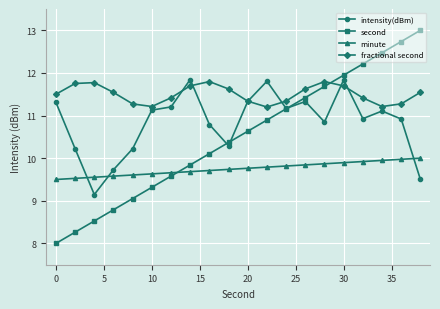

List the series in order of their overall mean, highest first.

fractional second, intensity(dBm), second, minute